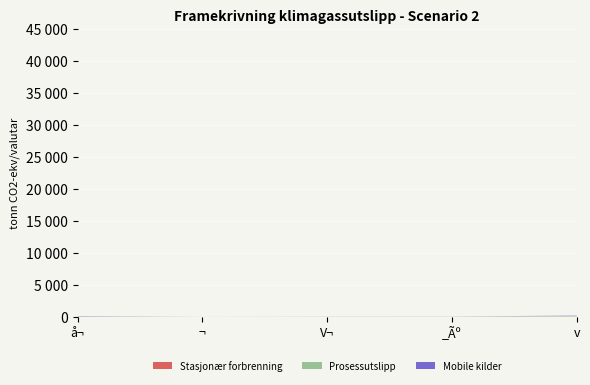

Reading left to right, transcribe all the data shown in this chart.

Stasjonær forbrenning: å¬=15	¬=1	V¬=3	_Ãº=2	v=21
Prosessutslipp: å¬=35	¬=1	V¬=15	_Ãº=23	v=74
Mobile kilder: å¬=35	¬=0	V¬=5	_Ãº=5	v=45